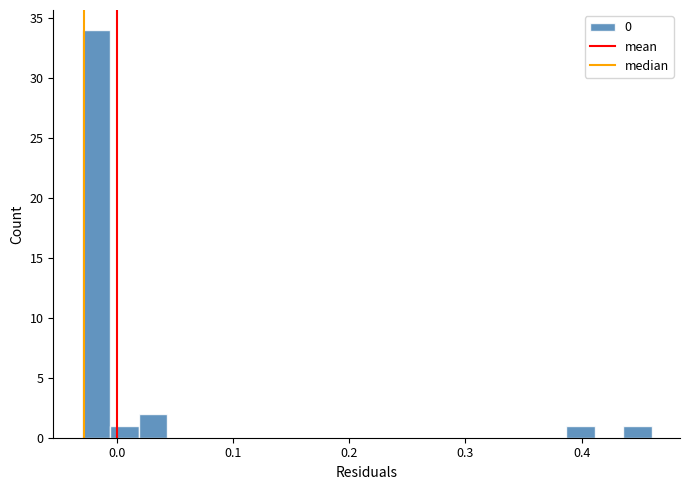

Read against the x-axis, roughly where is the centre of the tallest bar?

-0.02